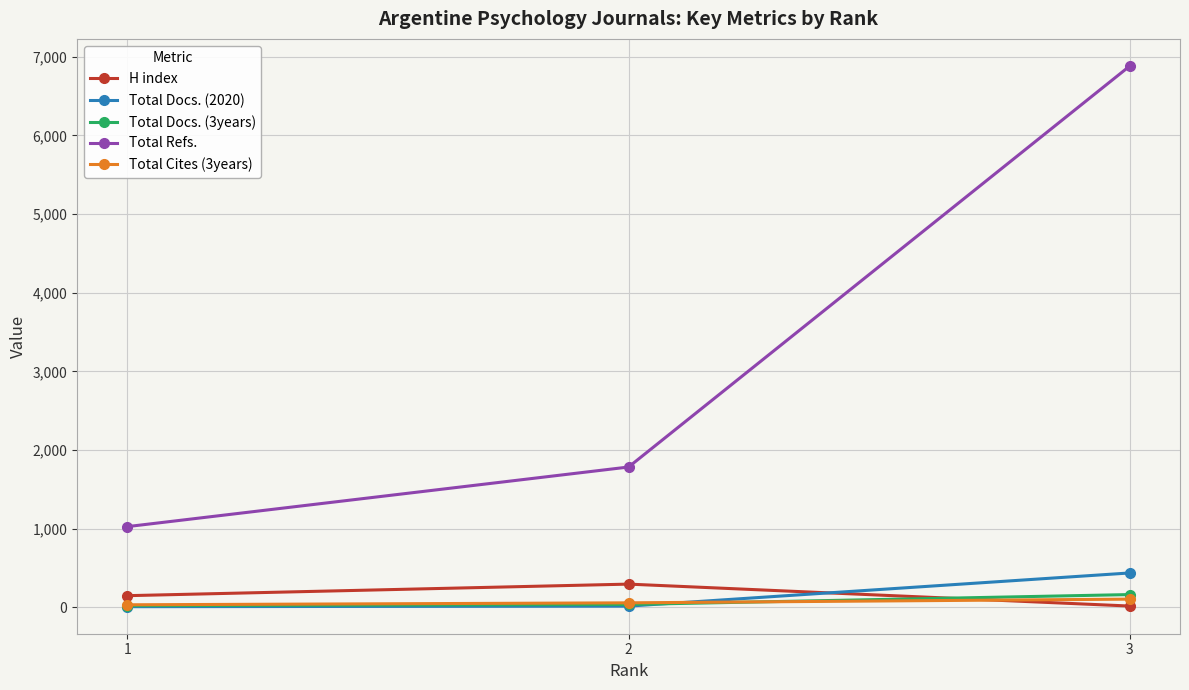

Which series has the largest range (max minus min)?

Total Refs.